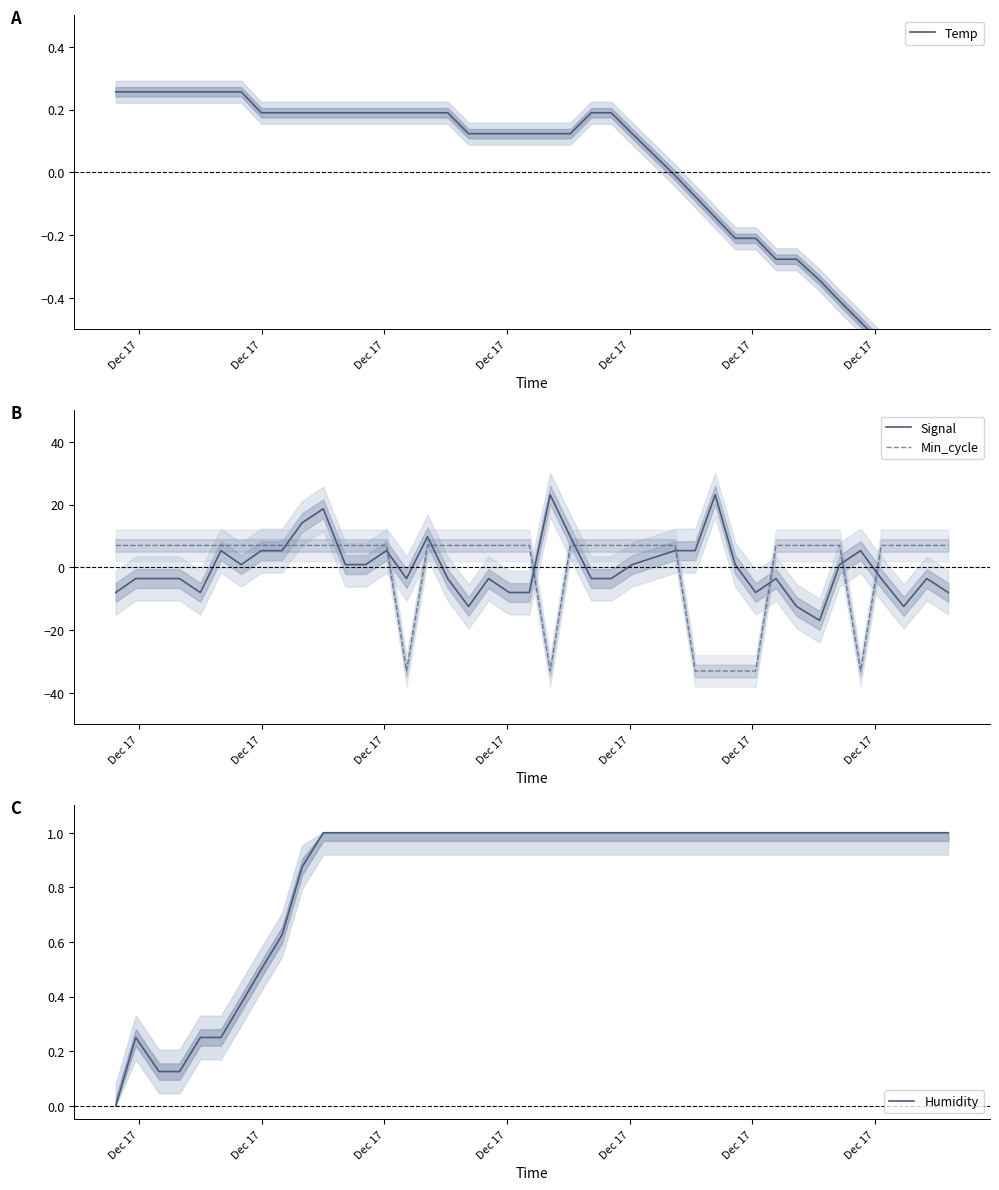

What is the minimum value for Signal?

-16.9